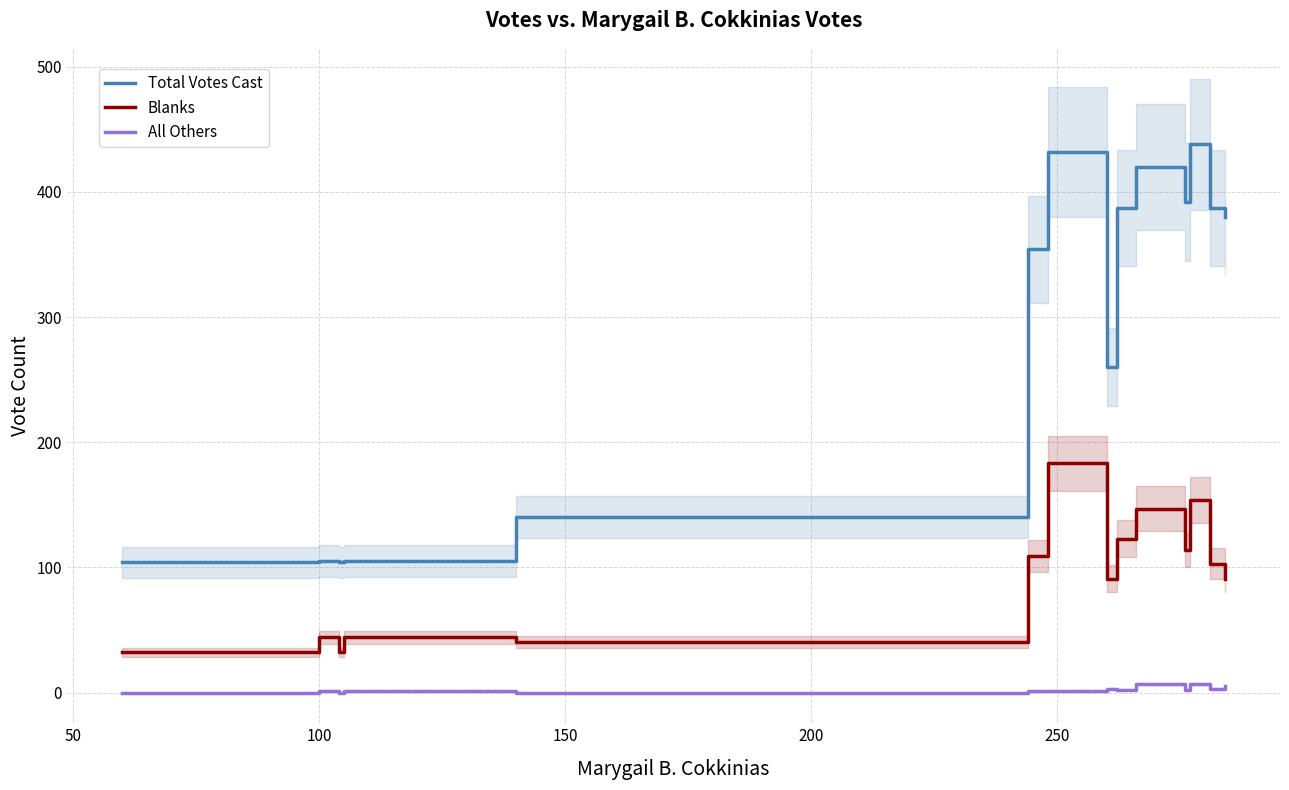

True or false: Total Votes Cast and Blanks cross at least once.

False